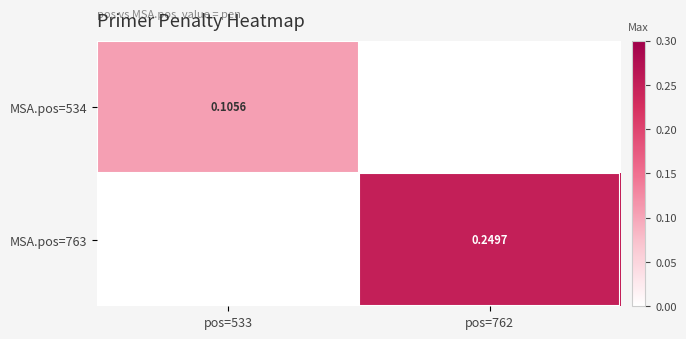

At which category does the chart reach its minimum across all series?

pos=762